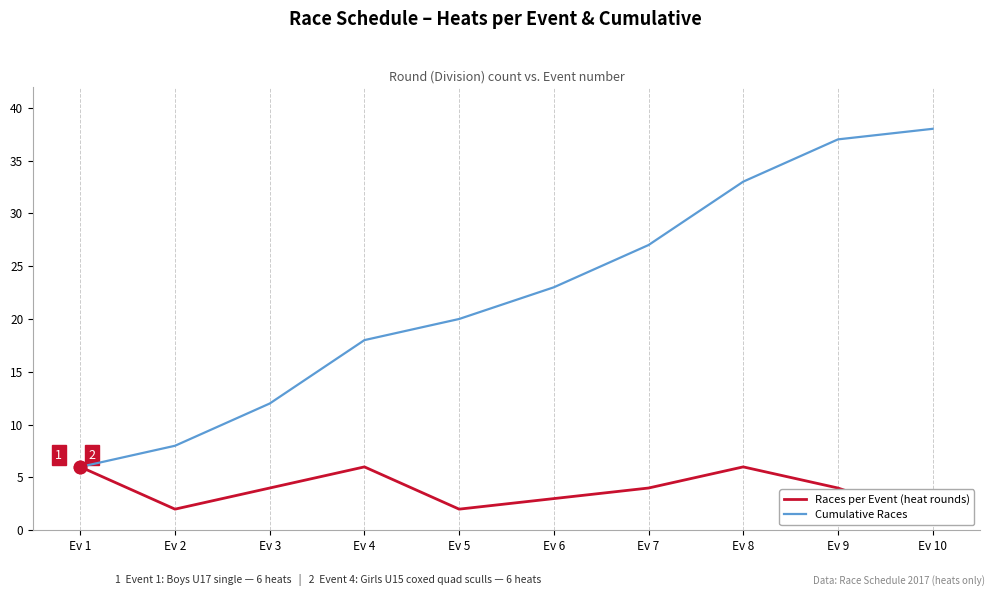

What is the total value across all series at Ev 10?

39